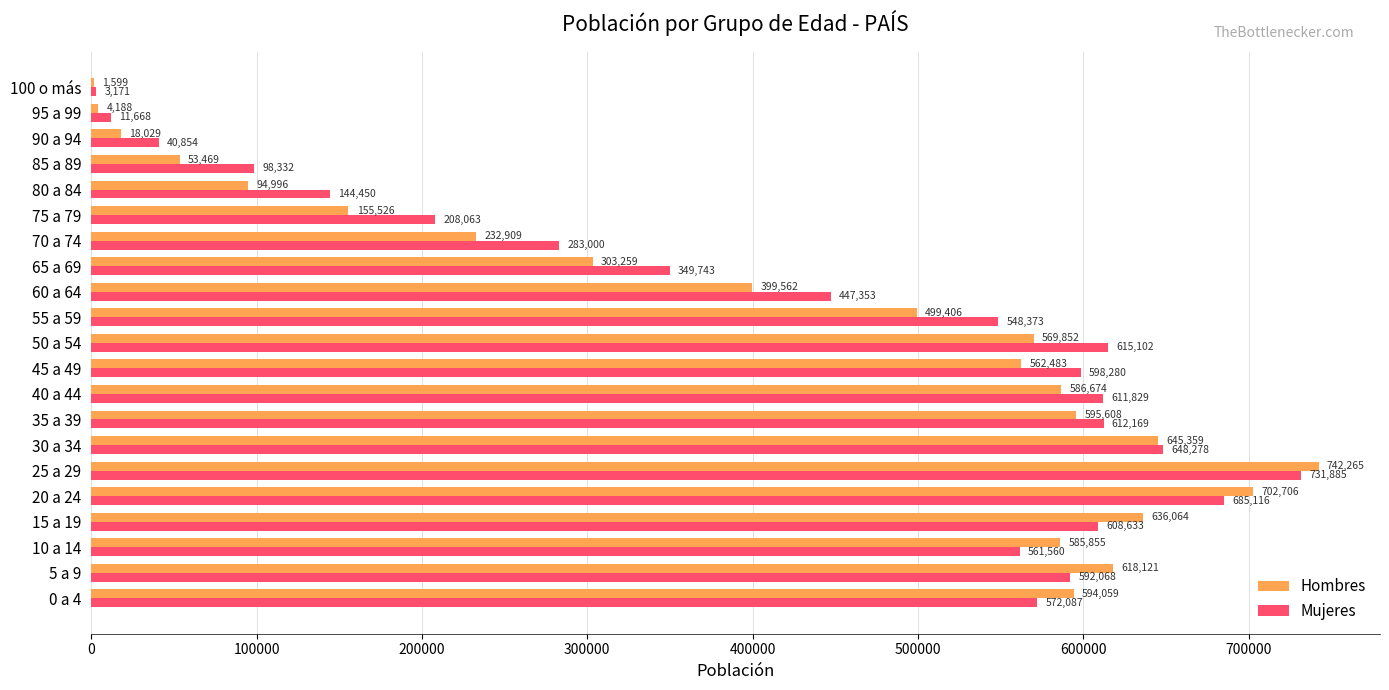

What is the sum of all Mujeres values?

8972014